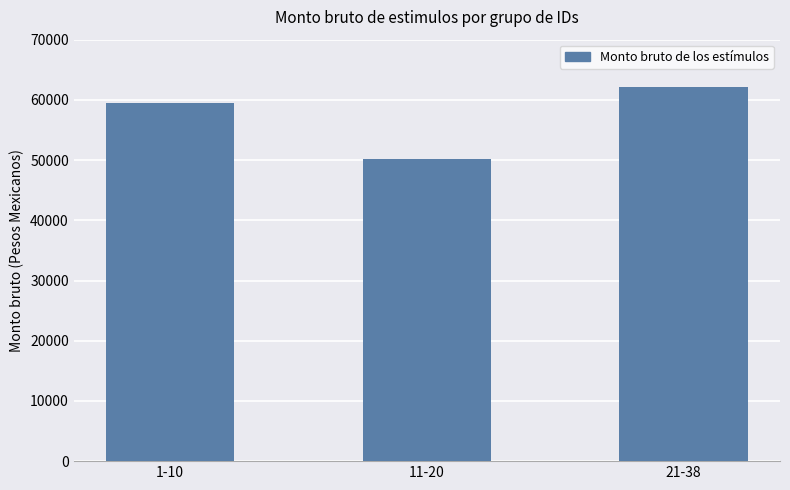

What is the difference between the values at 21-38 and 1-10?

2699.4